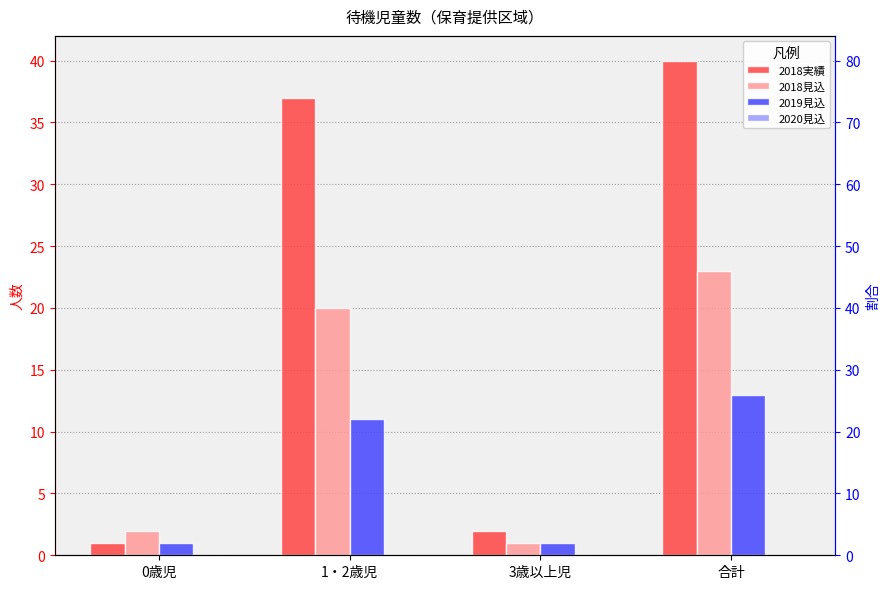

Reading left to right, list all the values displayed in this chart.

2018実績: 1	37	2	40
2018見込: 2	20	1	23
2019見込: 1	11	1	13
2020見込: 0	0	0	0